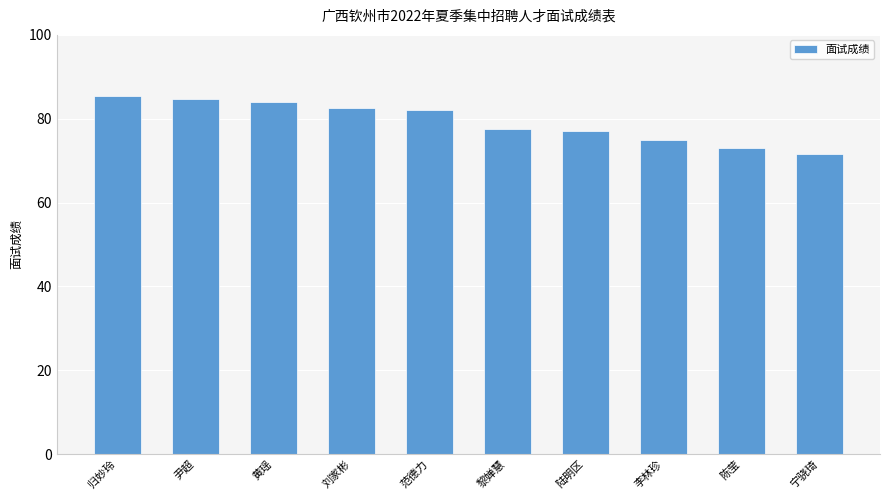

What is the sum of all values?

793.0